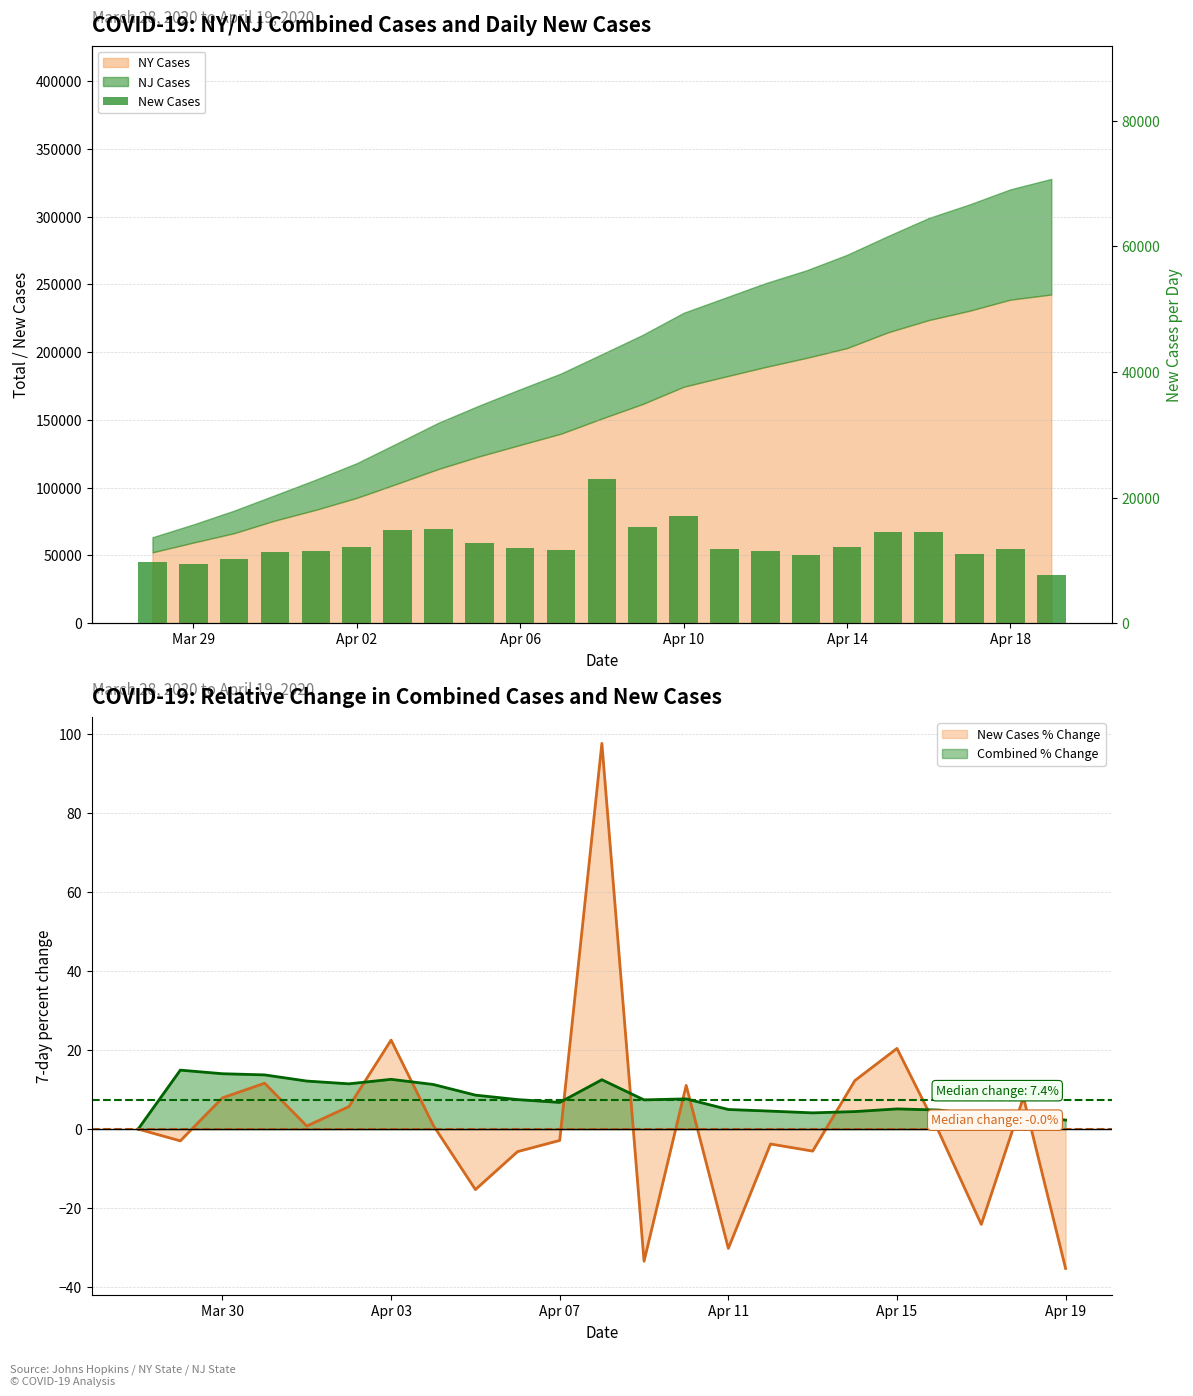

What is the minimum value for New Cases % Change?

-35.2